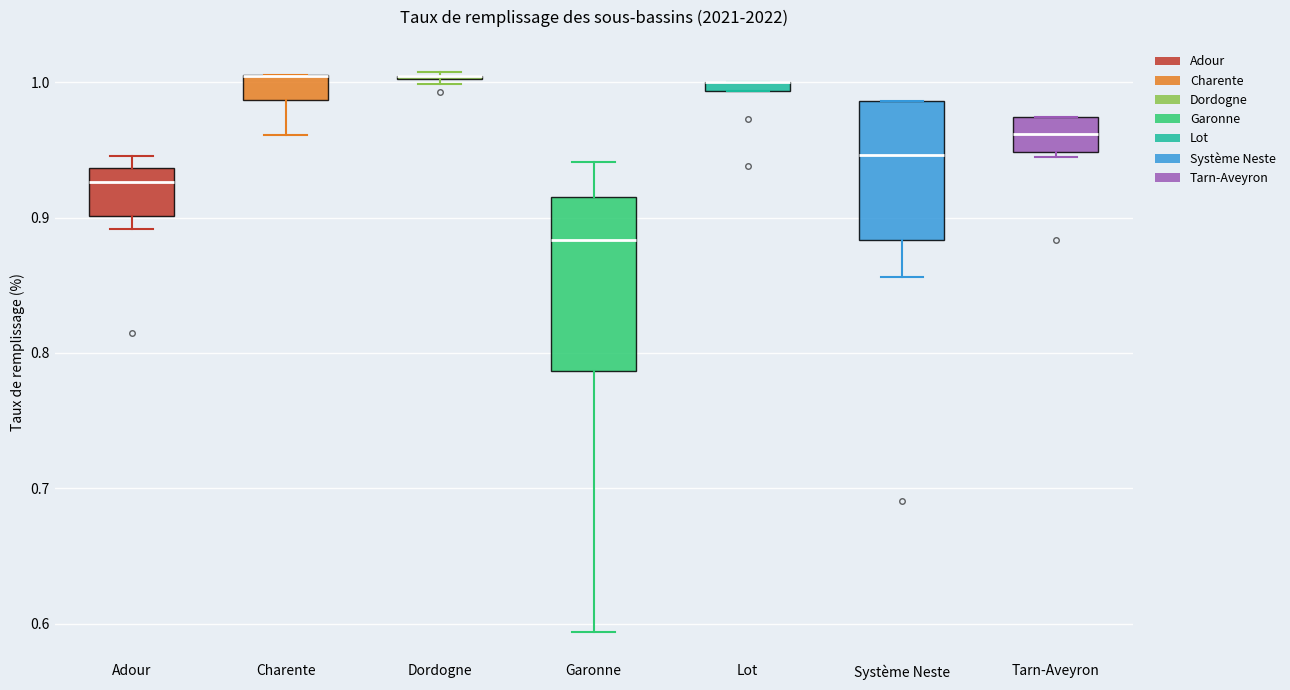

Where does the median line of the box for Garonne sit on the y-axis? The values are not printed on the chart, so give them approximately, as read against the axis.

0.88